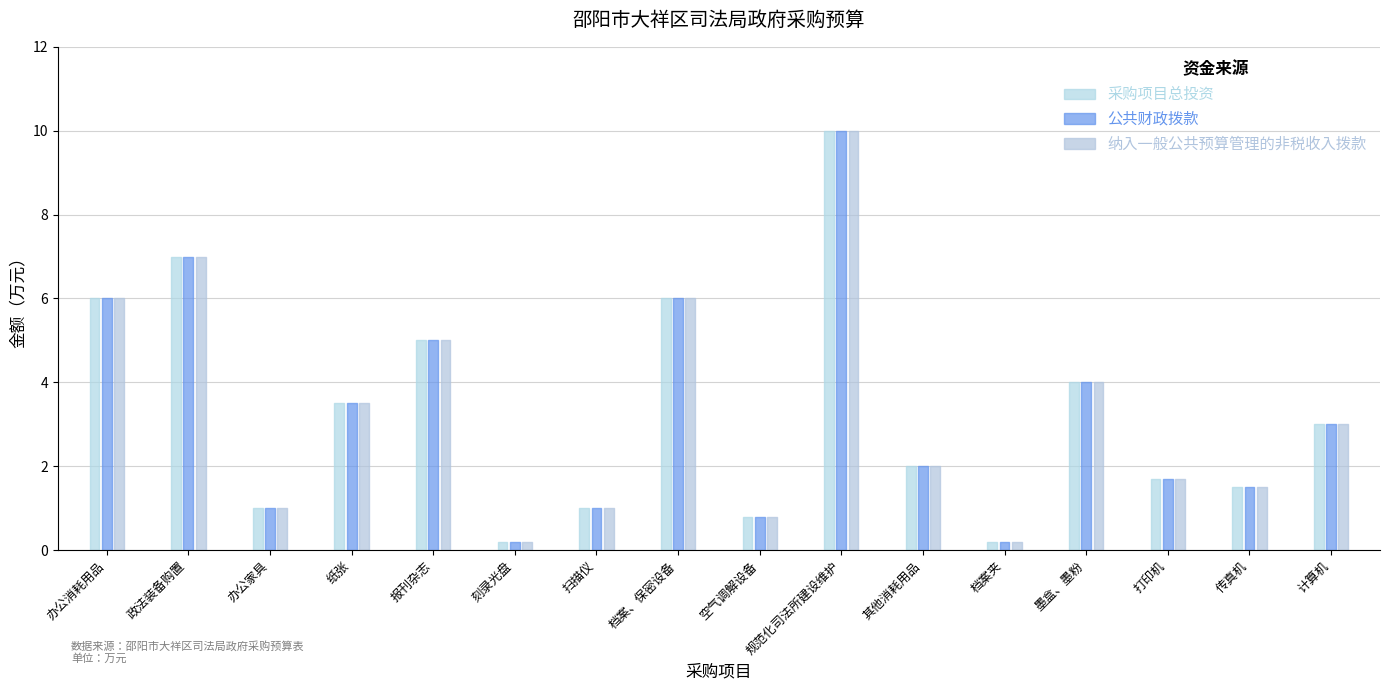

Reading left to right, list all the values displayed in this chart.

采购项目总投资: 6.0	7.0	1.0	3.5	5.0	0.2	1.0	6.0	0.8	10.0	2.0	0.2	4.0	1.7	1.5	3.0
公共财政拨款: 6.0	7.0	1.0	3.5	5.0	0.2	1.0	6.0	0.8	10.0	2.0	0.2	4.0	1.7	1.5	3.0
纳入一般公共预算管理的非税收入拨款: 6.0	7.0	1.0	3.5	5.0	0.2	1.0	6.0	0.8	10.0	2.0	0.2	4.0	1.7	1.5	3.0